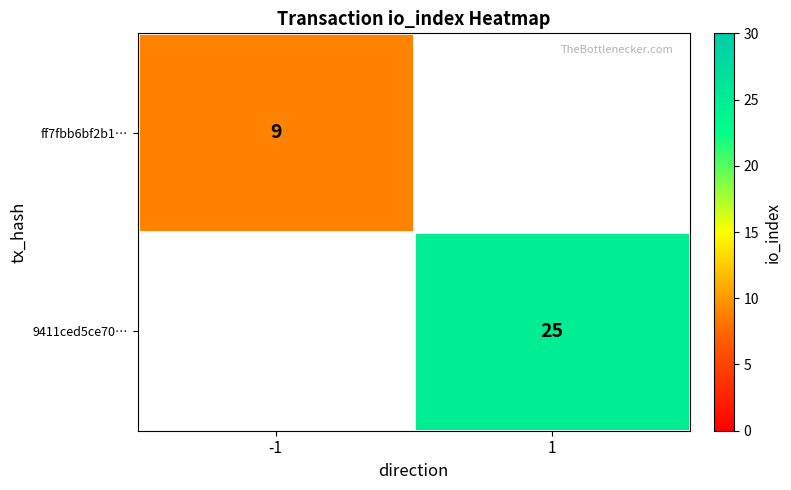

Between -1 and 1, which is larger?

1